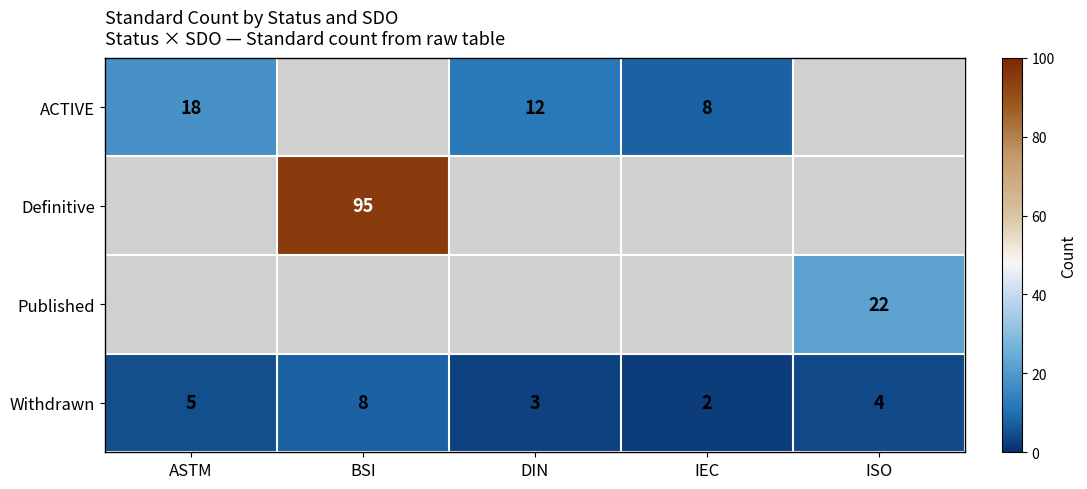

List the labels in order of Withdrawn value, smallest first.

IEC, DIN, ISO, ASTM, BSI